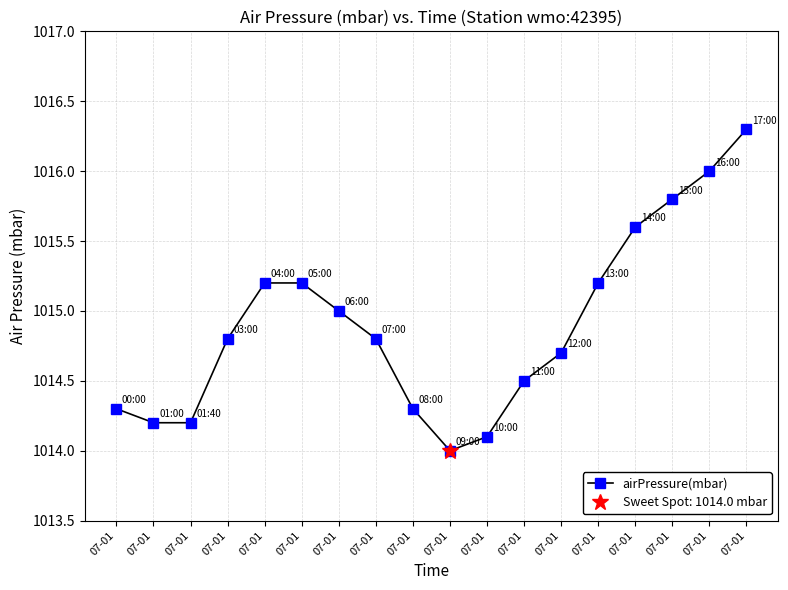

Rank the categories by value from highest to lowest.

07-01, 07-01, 07-01, 07-01, 07-01, 07-01, 07-01, 07-01, 07-01, 07-01, 07-01, 07-01, 07-01, 07-01, 07-01, 07-01, 07-01, 07-01